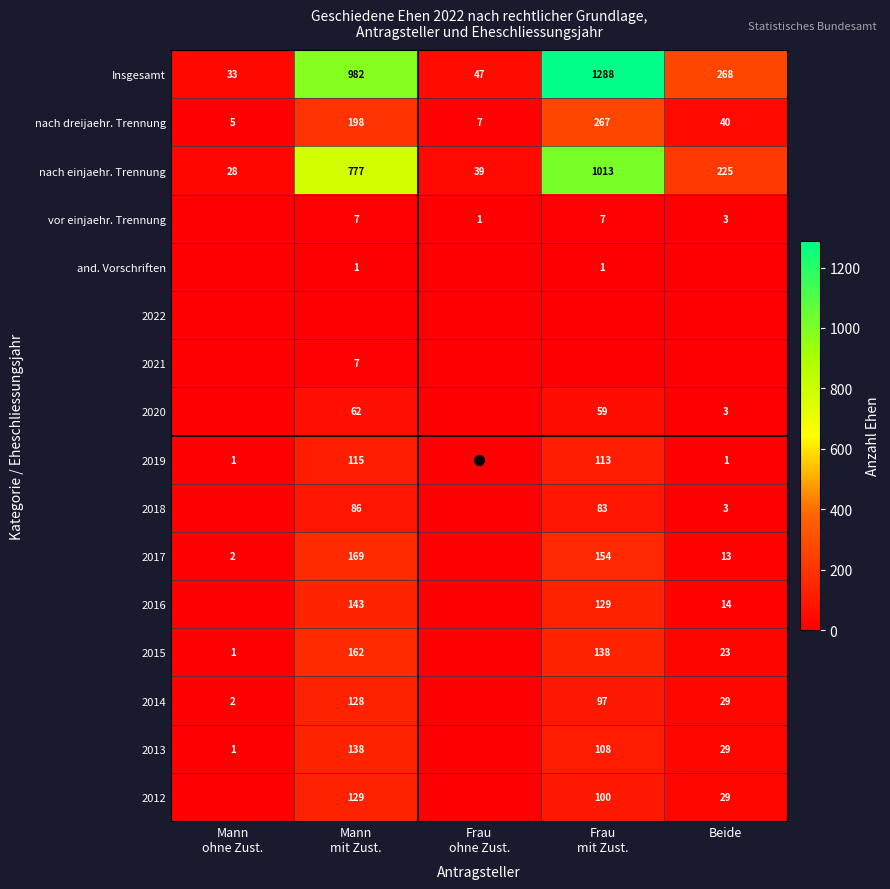

Is it true that 2012 equals 42 at Mann ohne Zust.?

False